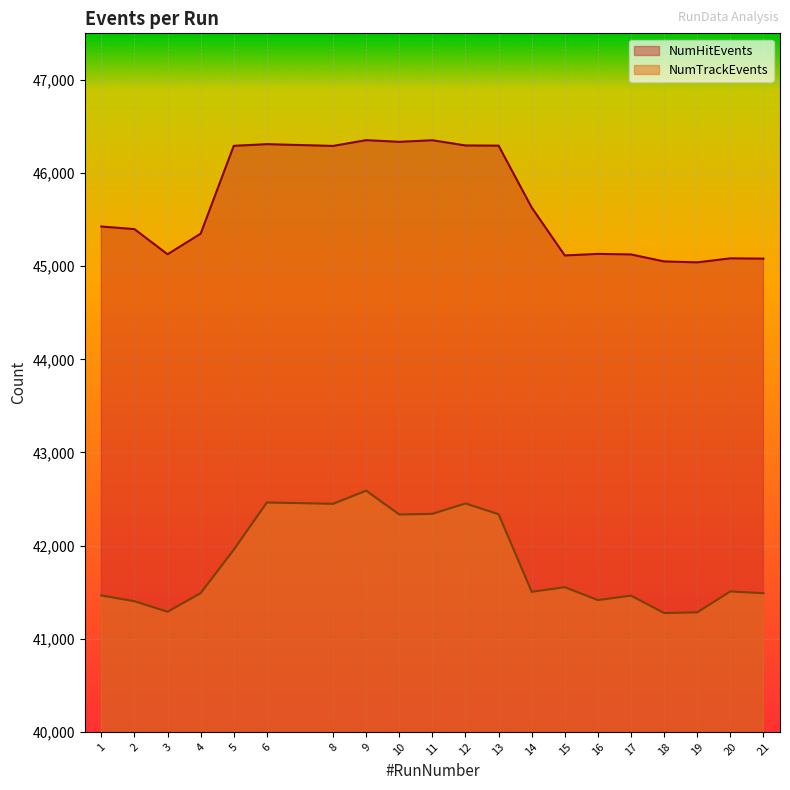

Is the value of NumHitEvents at 18 greater than the value of NumTrackEvents at 19?

Yes